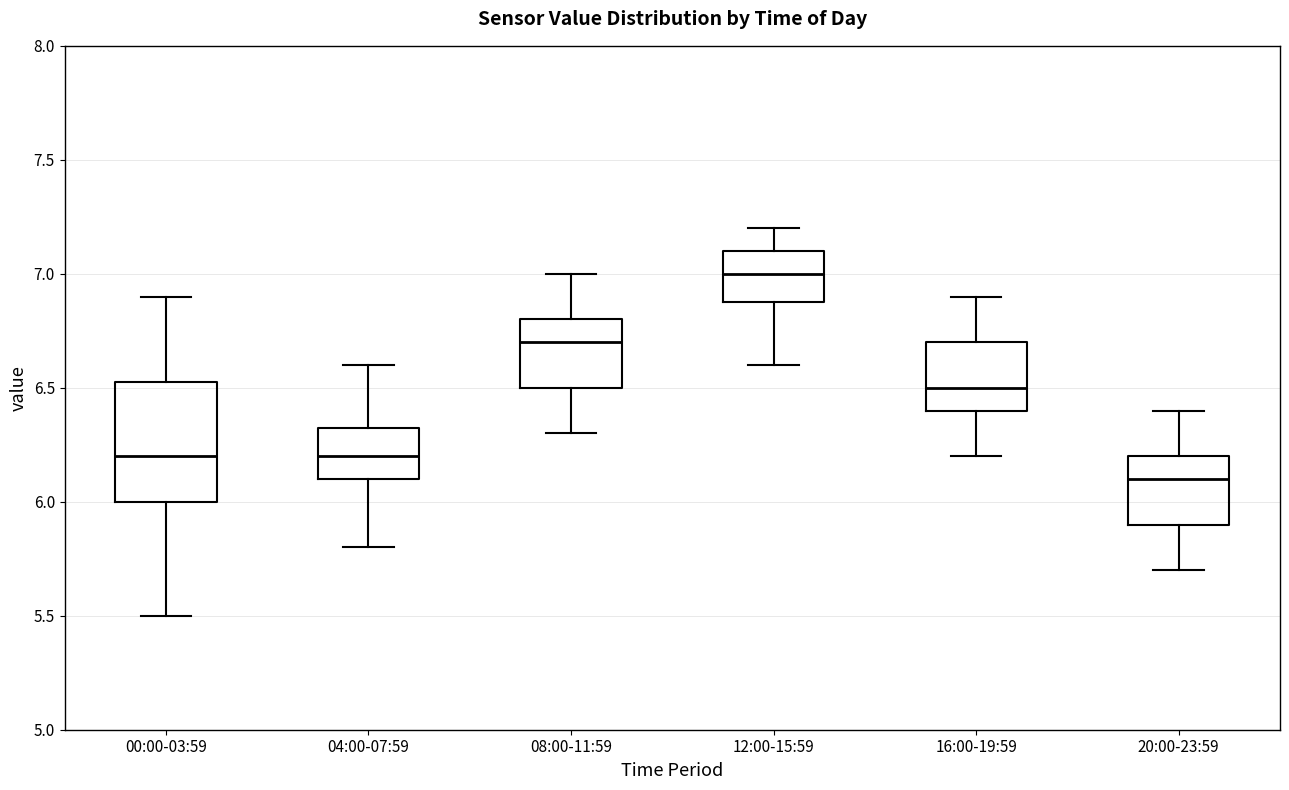

Which box has the highest median line?

12:00-15:59